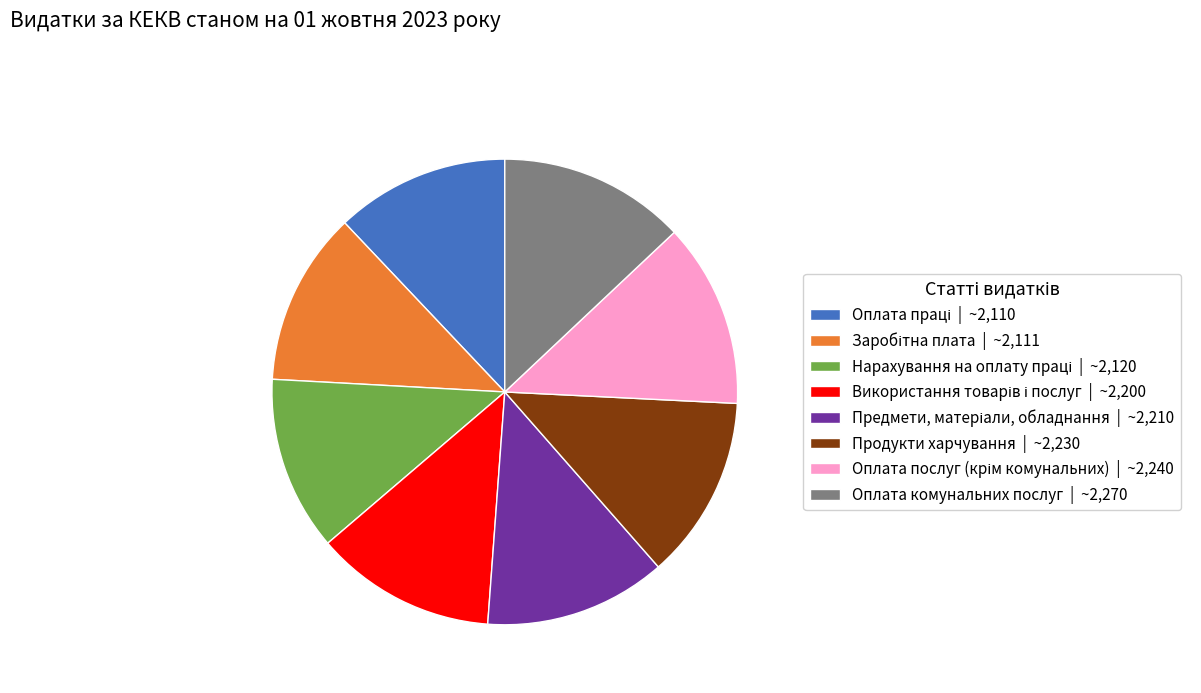

How many segments does this pie chart have?

8